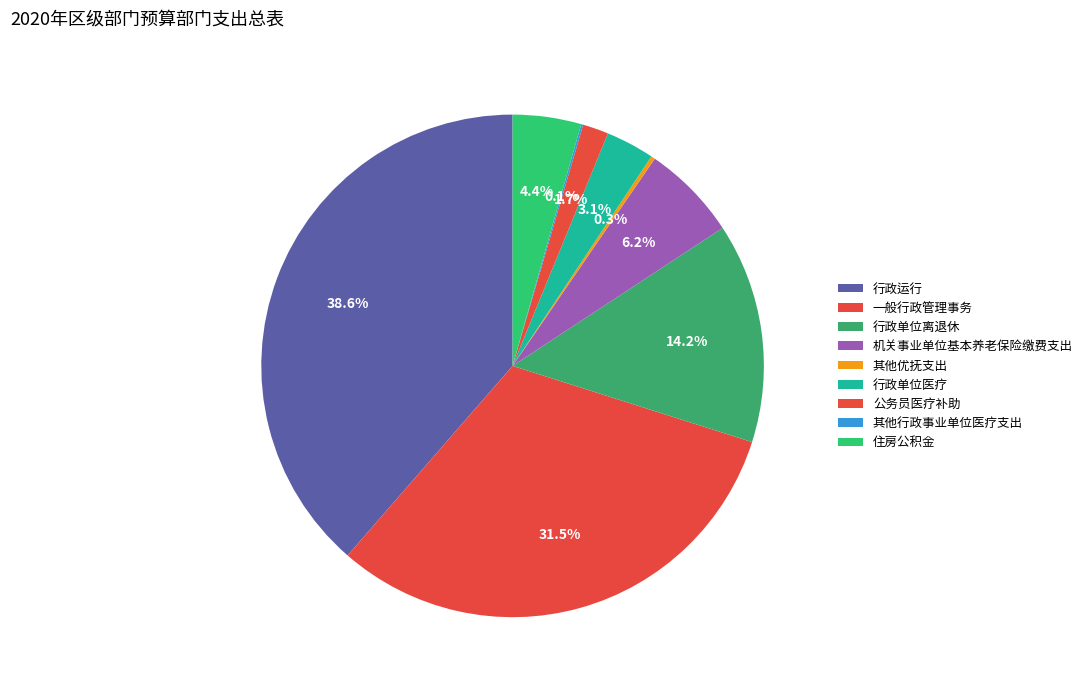

What is the change in value from 一般行政管理事务 to 住房公积金?

-125.6